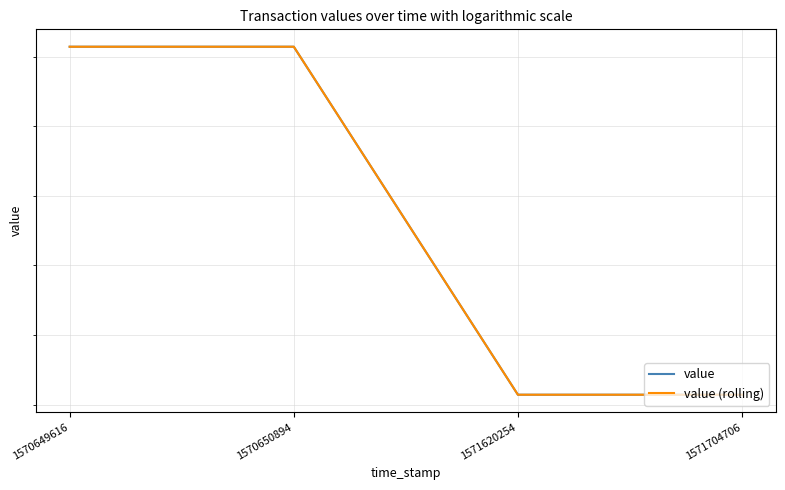

What is the highest value of the value series?

133.2